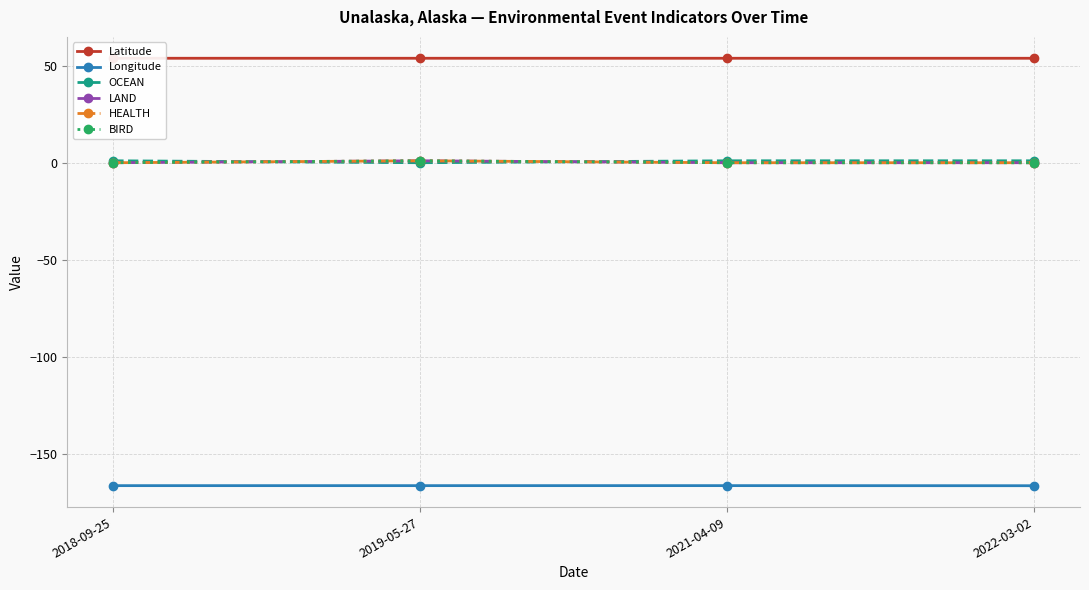

Rank the series at 2021-04-09 from lowest to highest value.

Longitude, LAND, HEALTH, BIRD, OCEAN, Latitude